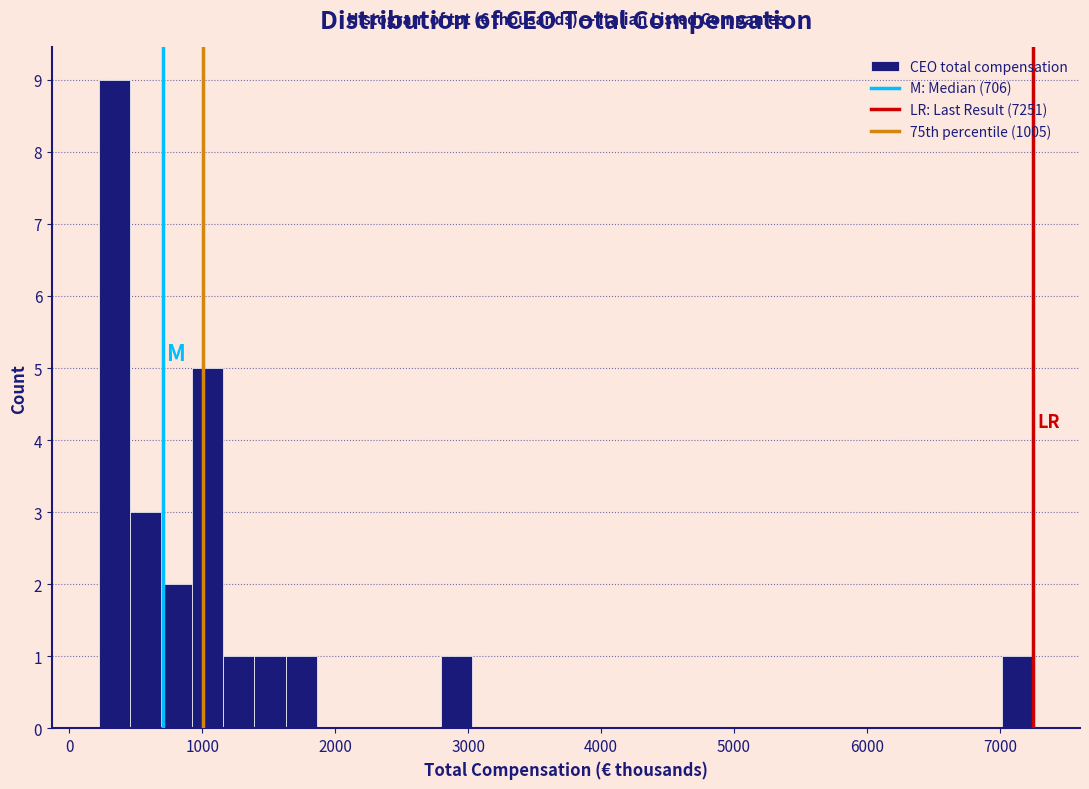

Around what value on the x-axis is the tallest bar? Give the approximate position of its centre, as read against the axis.

300